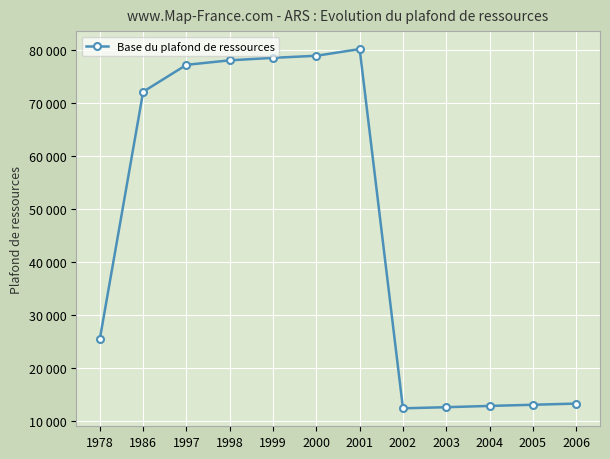

At which category does the chart reach its minimum across all series?

2002